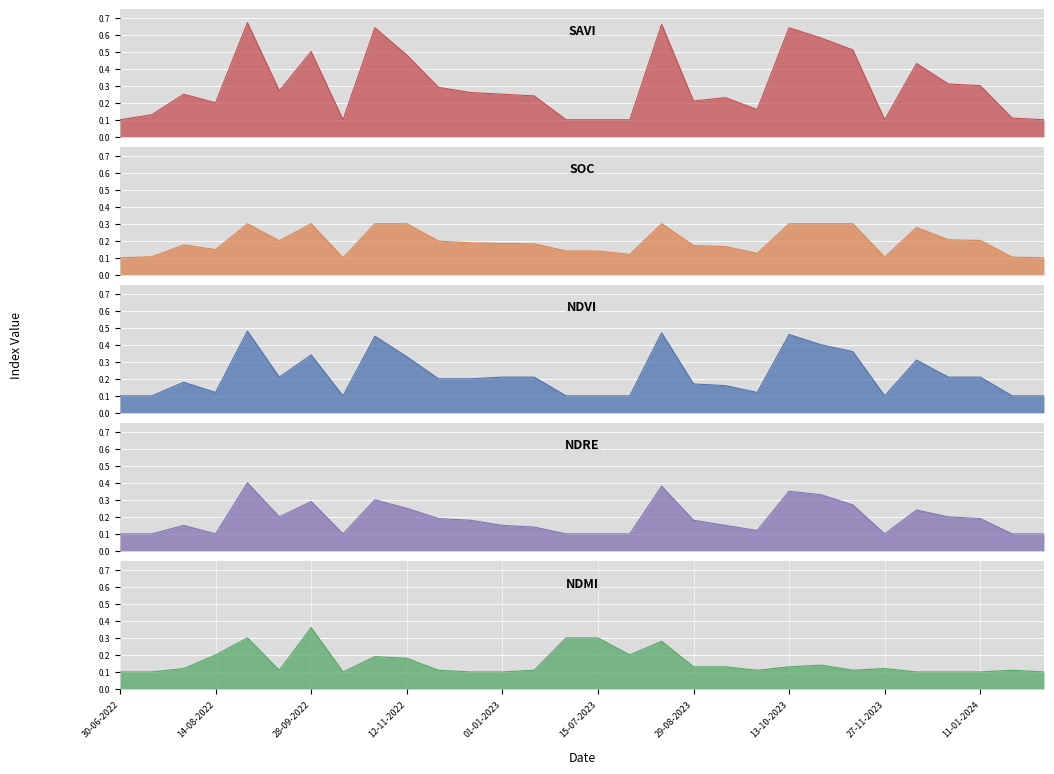

What is the label of the 8th point from the left?

13-10-2022